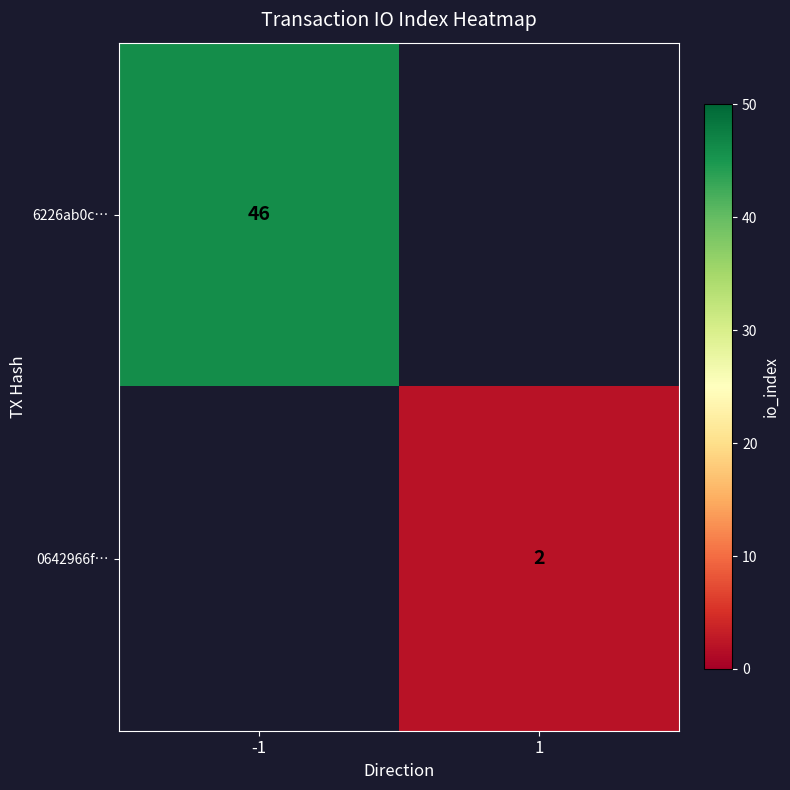

The 6226ab0c… series shows 77 at -1. True or false?

False